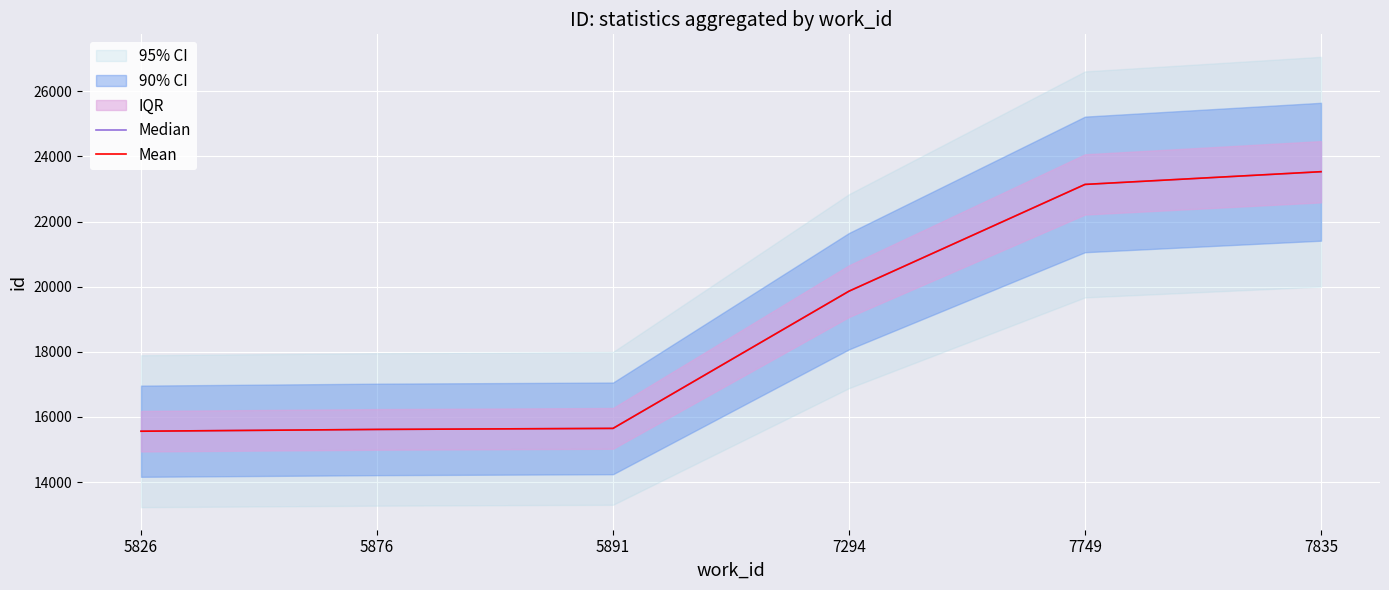

Is the value of Median at 5876 greater than the value of Mean at 7749?

No